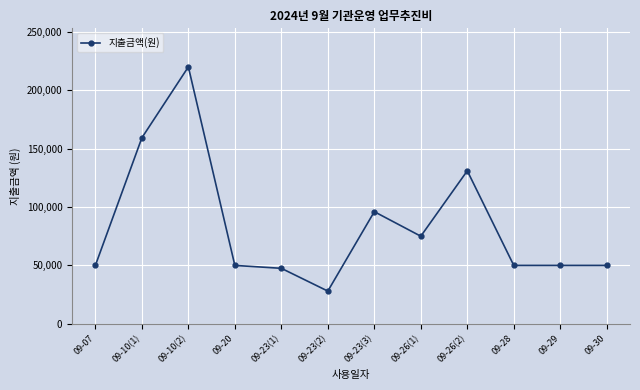

At which category does the chart reach its peak across all series?

09-10(2)